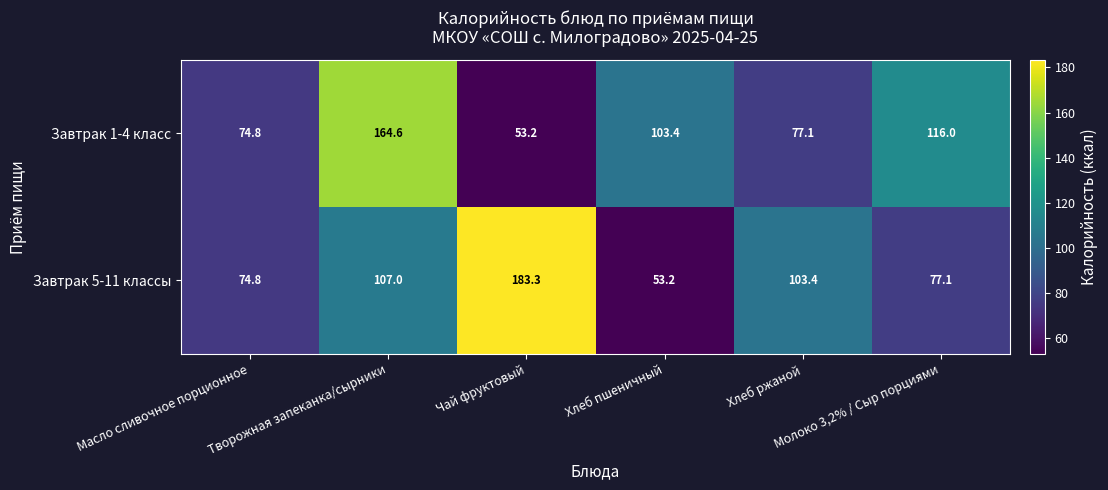

Which label corresponds to the largest value in the chart?

Чай фруктовый